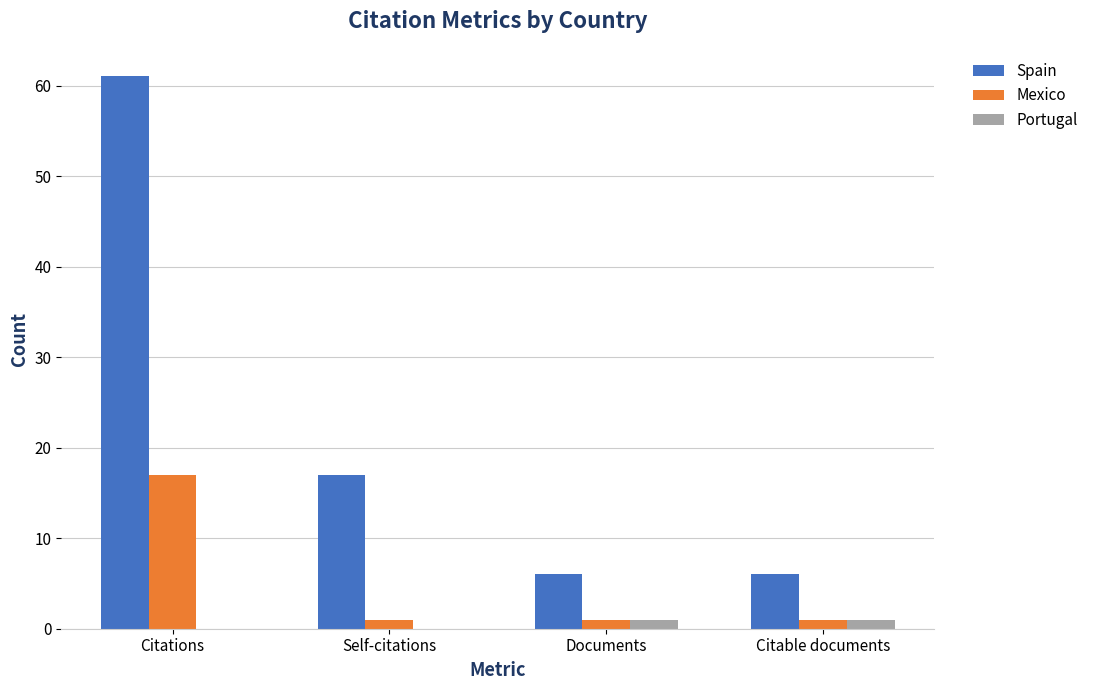

What are all the series names shown in the legend?

Spain, Mexico, Portugal